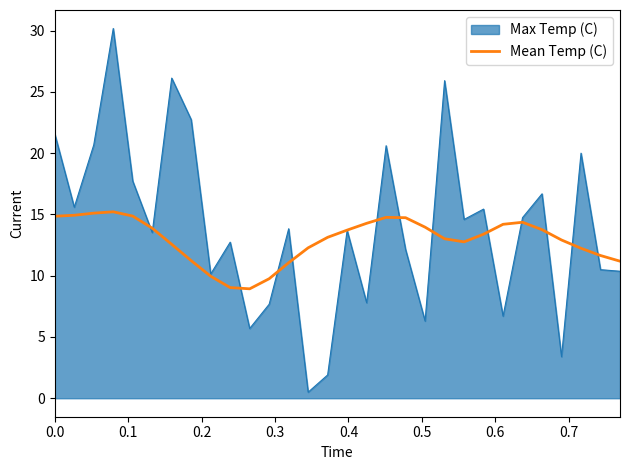

How many lines are shown in the chart?

2